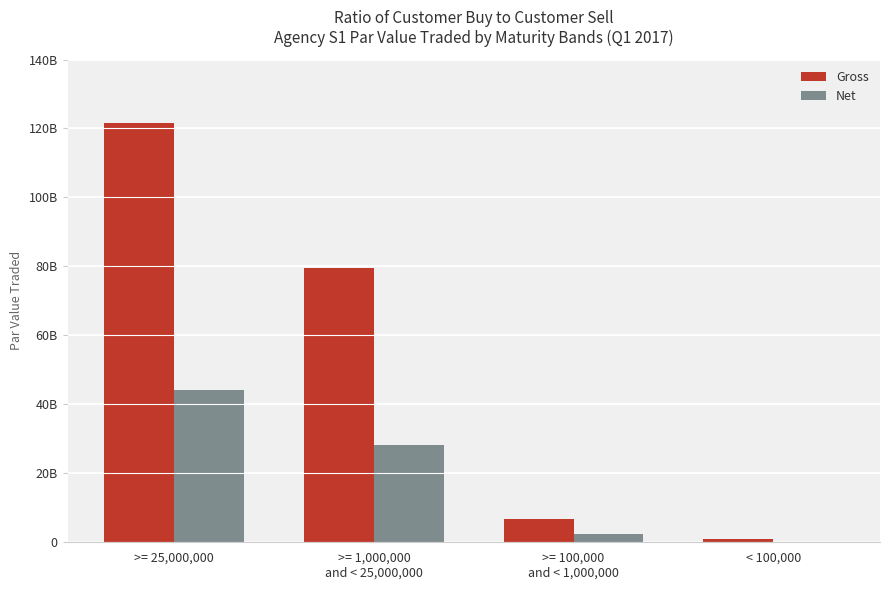

Are the bars horizontal?

No